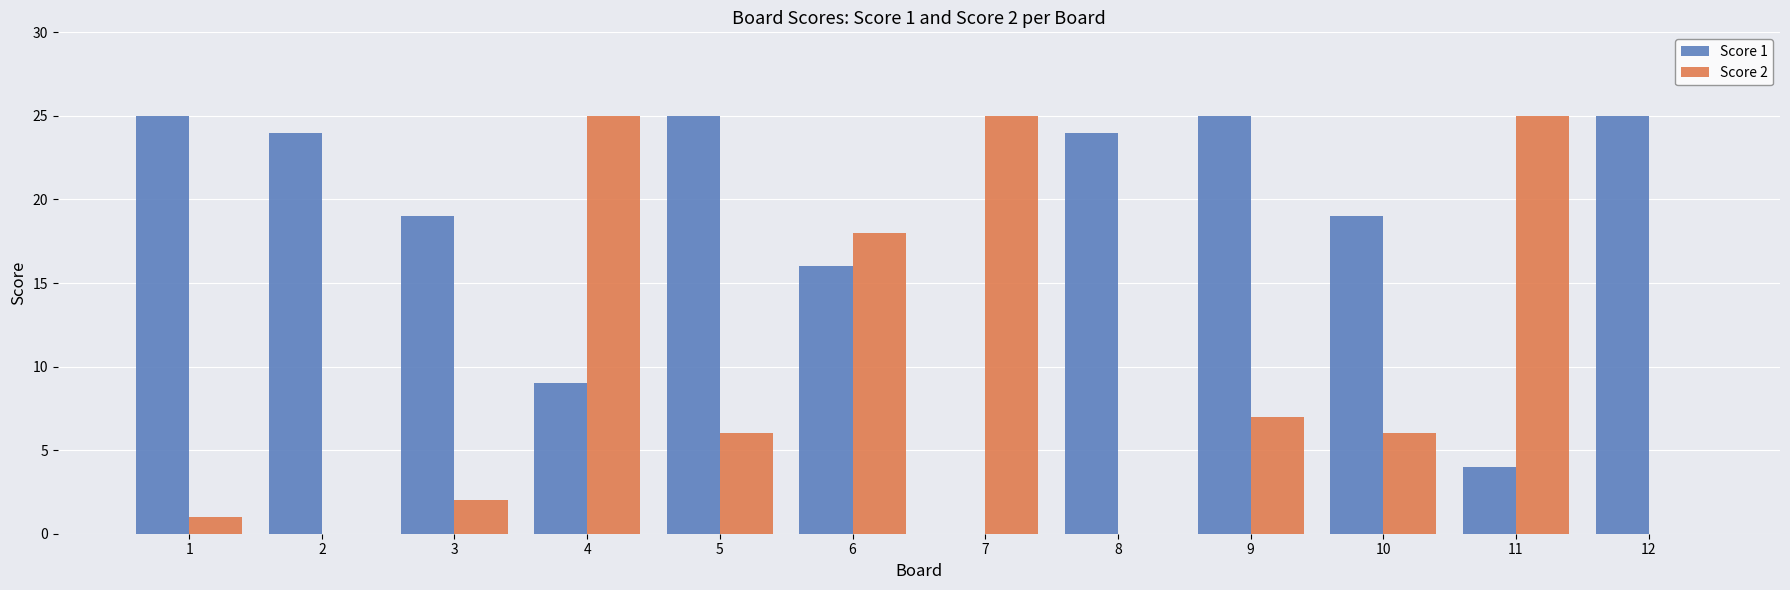

How many groups of bars are there?

12